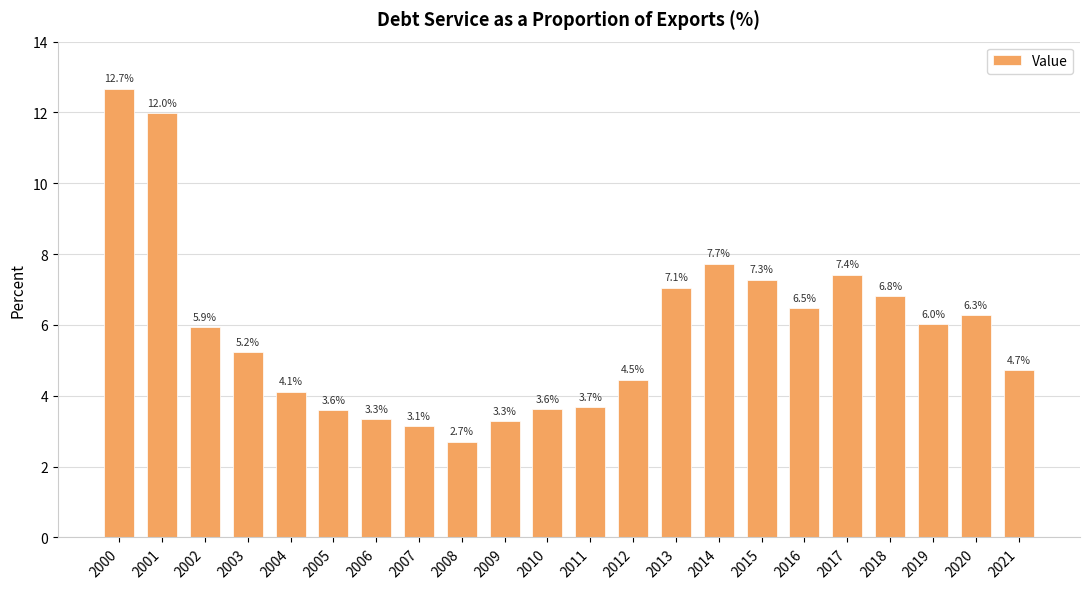

Which label corresponds to the largest value in the chart?

2000